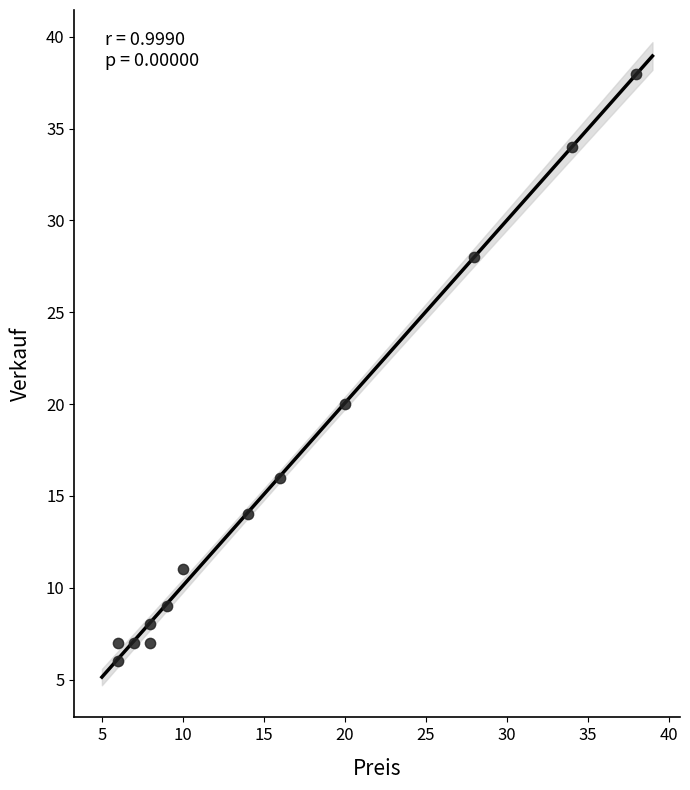

What Y value in the scatter plot is closest to 22?

20